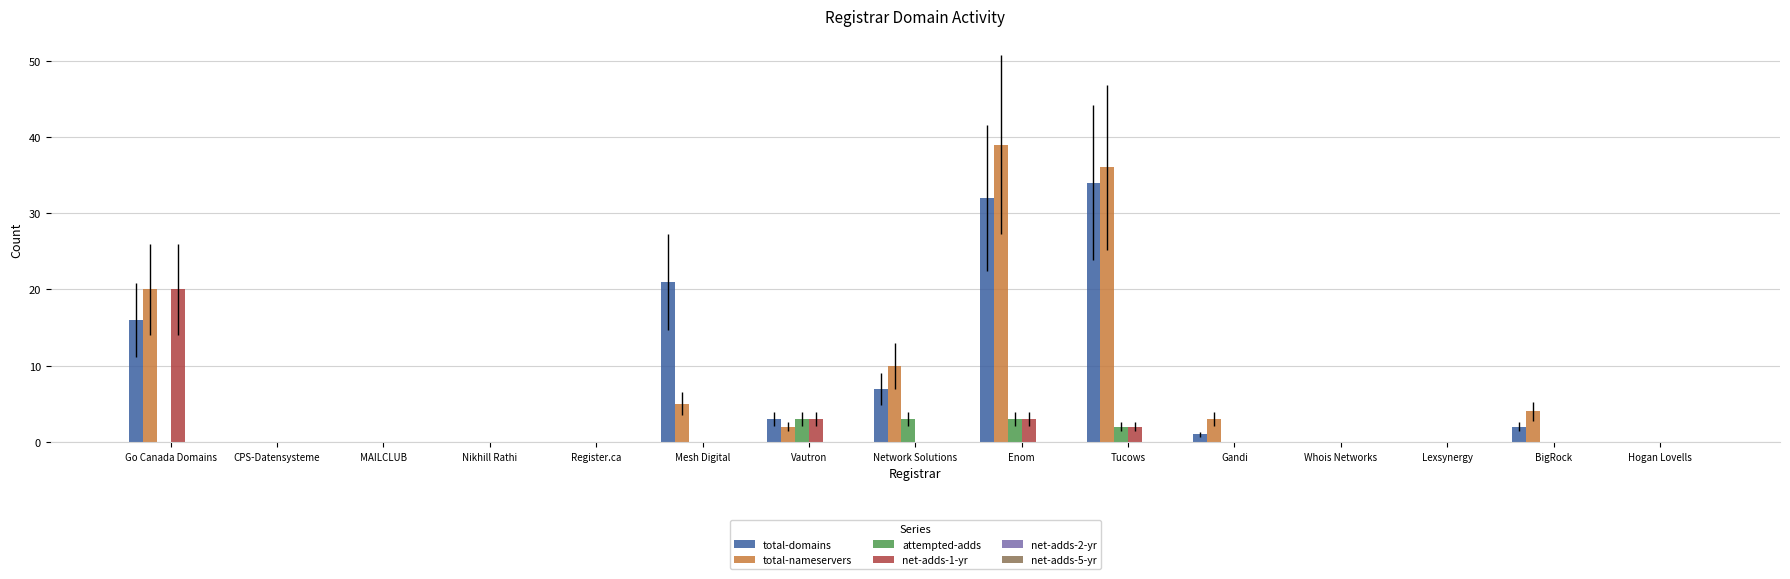

Which series has the widest spread of values?

total-nameservers